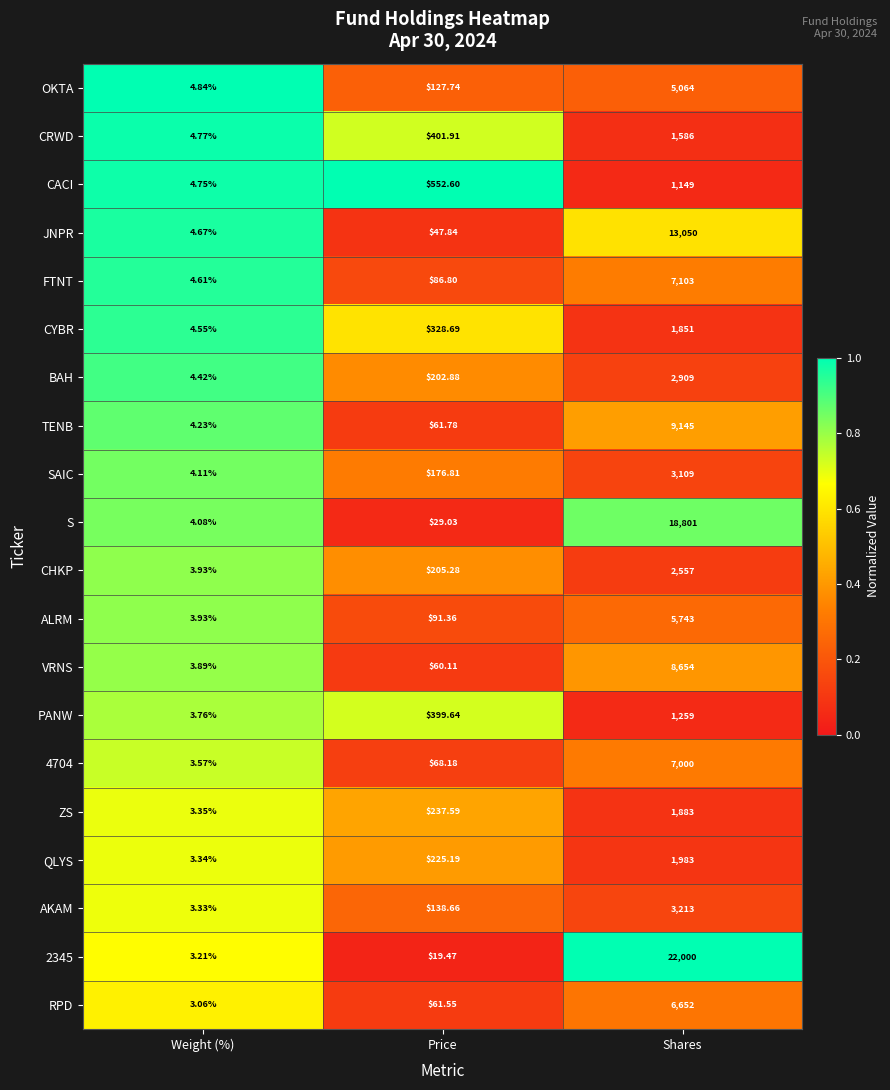

Which series changed the most between Weight (%) and Shares?

2345